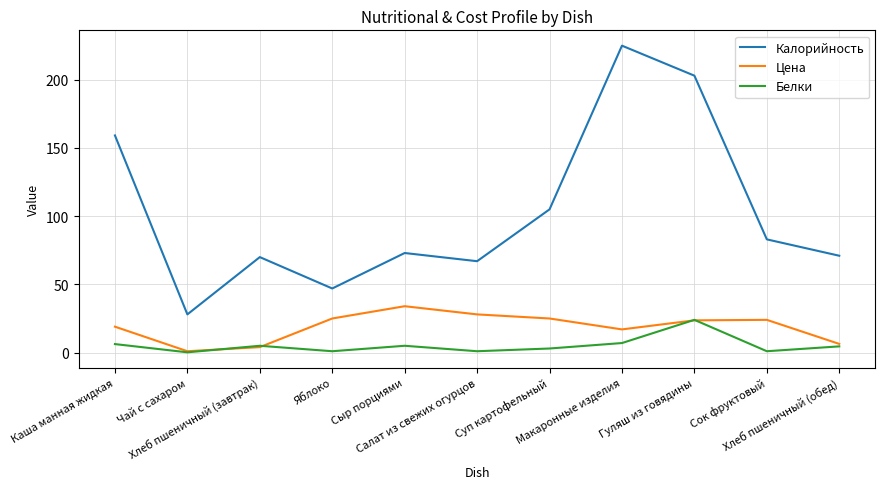

What is the maximum value for Цена?

34.0